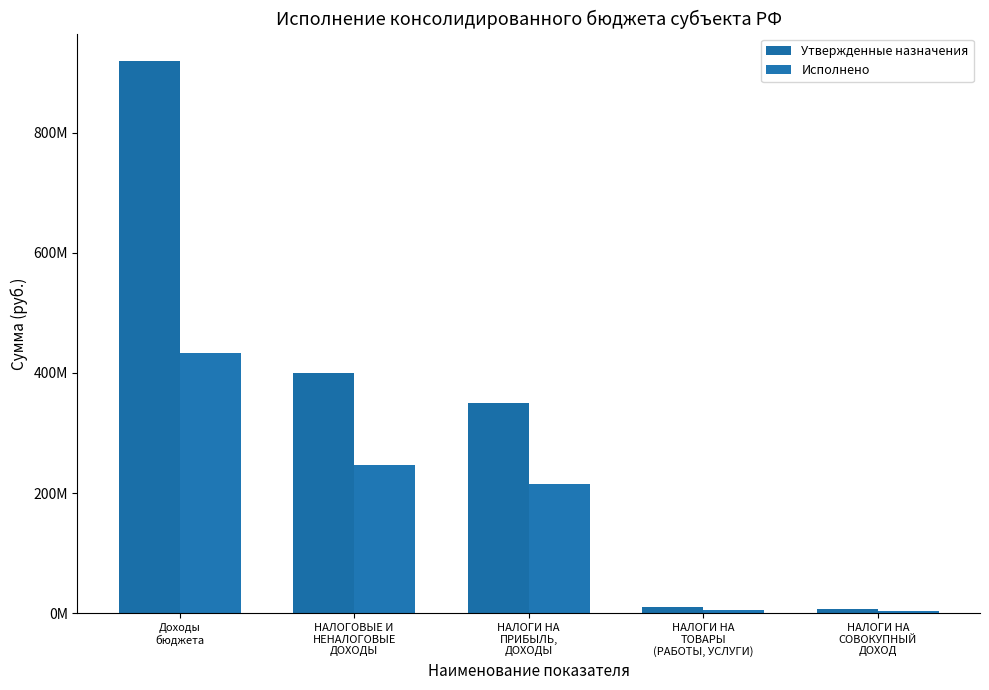

Between Доходы
бюджета and НАЛОГИ НА
ТОВАРЫ
(РАБОТЫ, УСЛУГИ), which is larger?

Доходы
бюджета